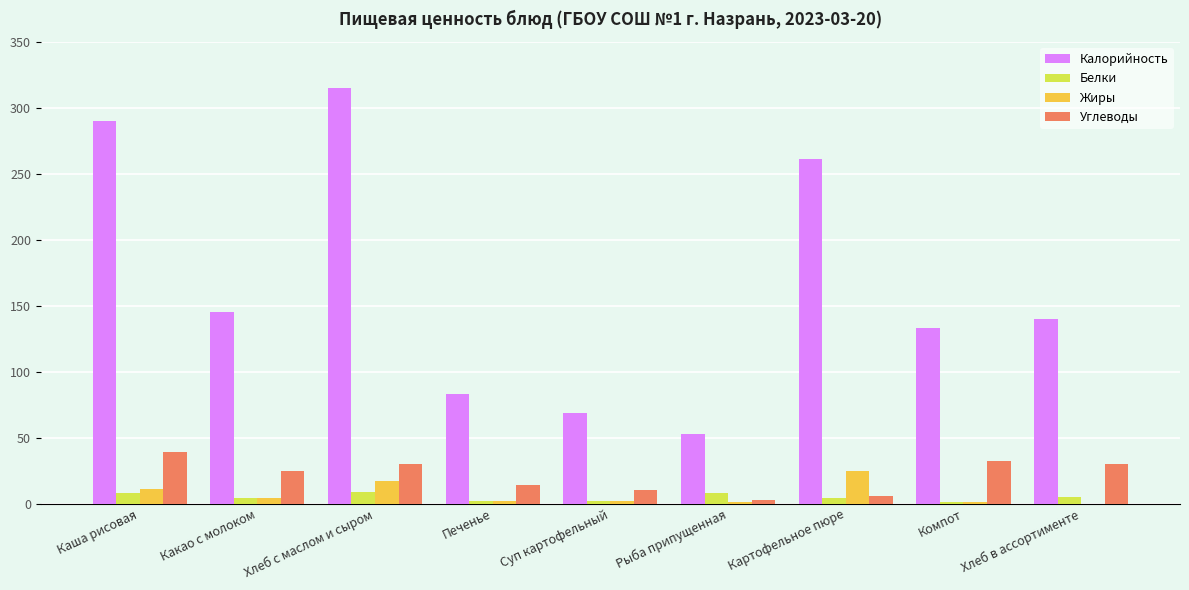

Are the bars grouped side by side (vs. stacked)?

Yes